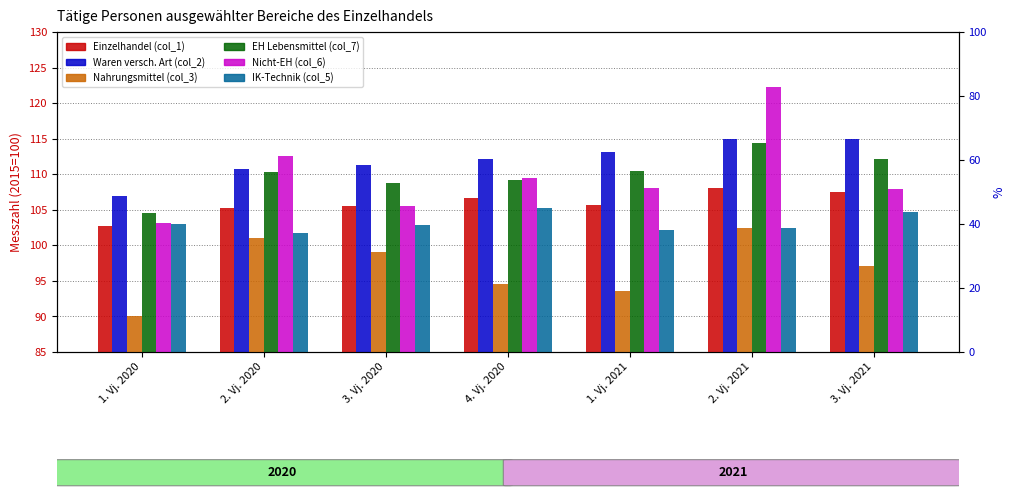

Which category has the highest value in the Einzelhandel (col_1) series?

2. Vj. 2021